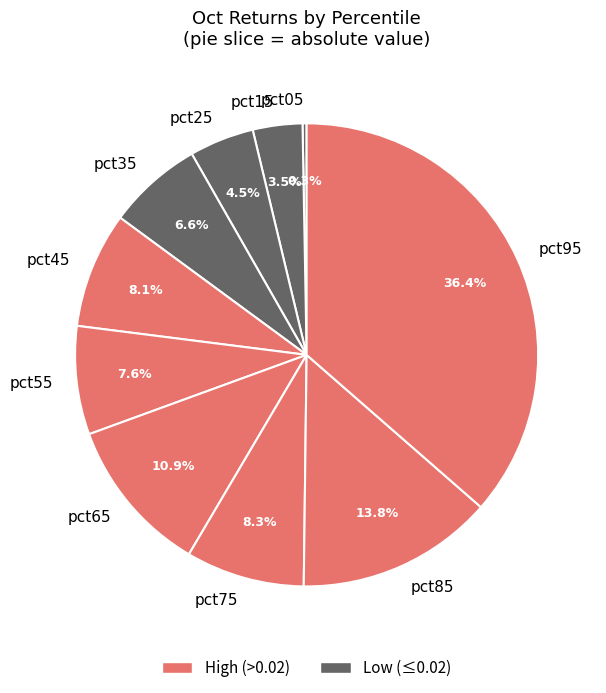

What percentage is NOT represented by pct75?

91.7%